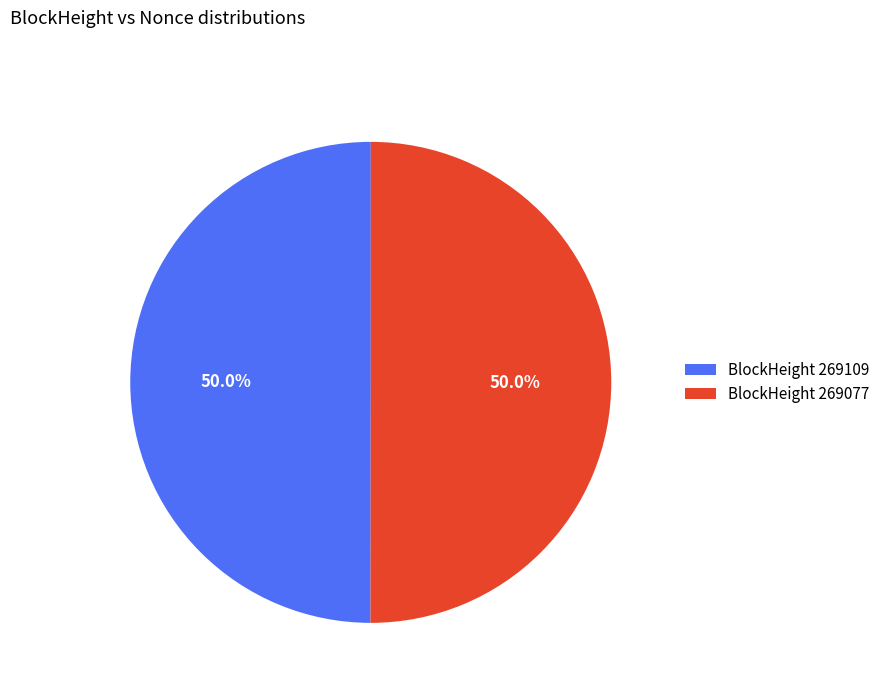

What is the ratio of the value at BlockHeight 269077 to the value at BlockHeight 269109?

1.0